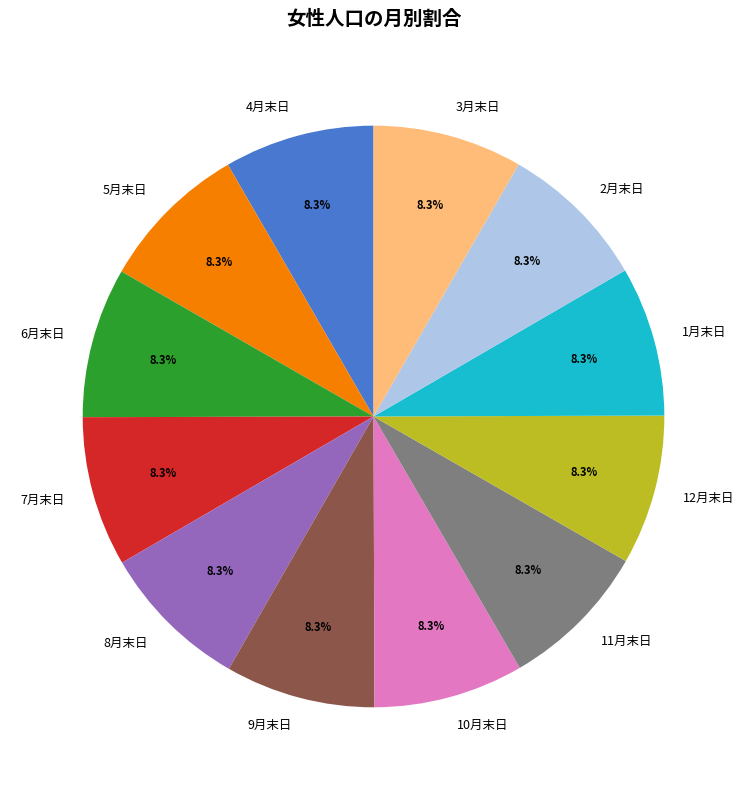

Is 6月末日 the majority of the pie?

No